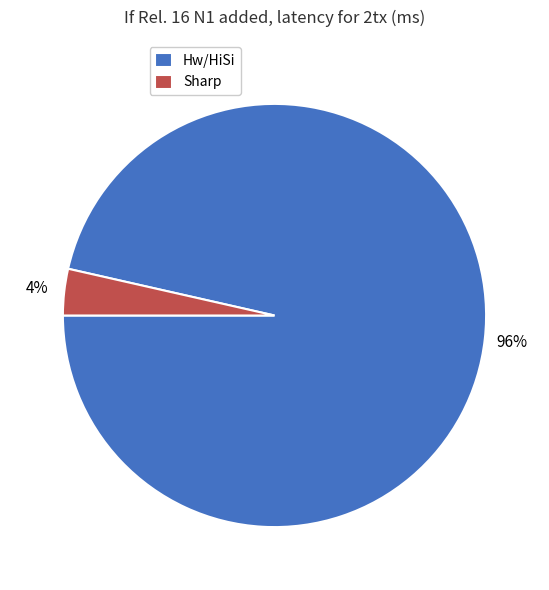

Count the number of slices in the pie.

2